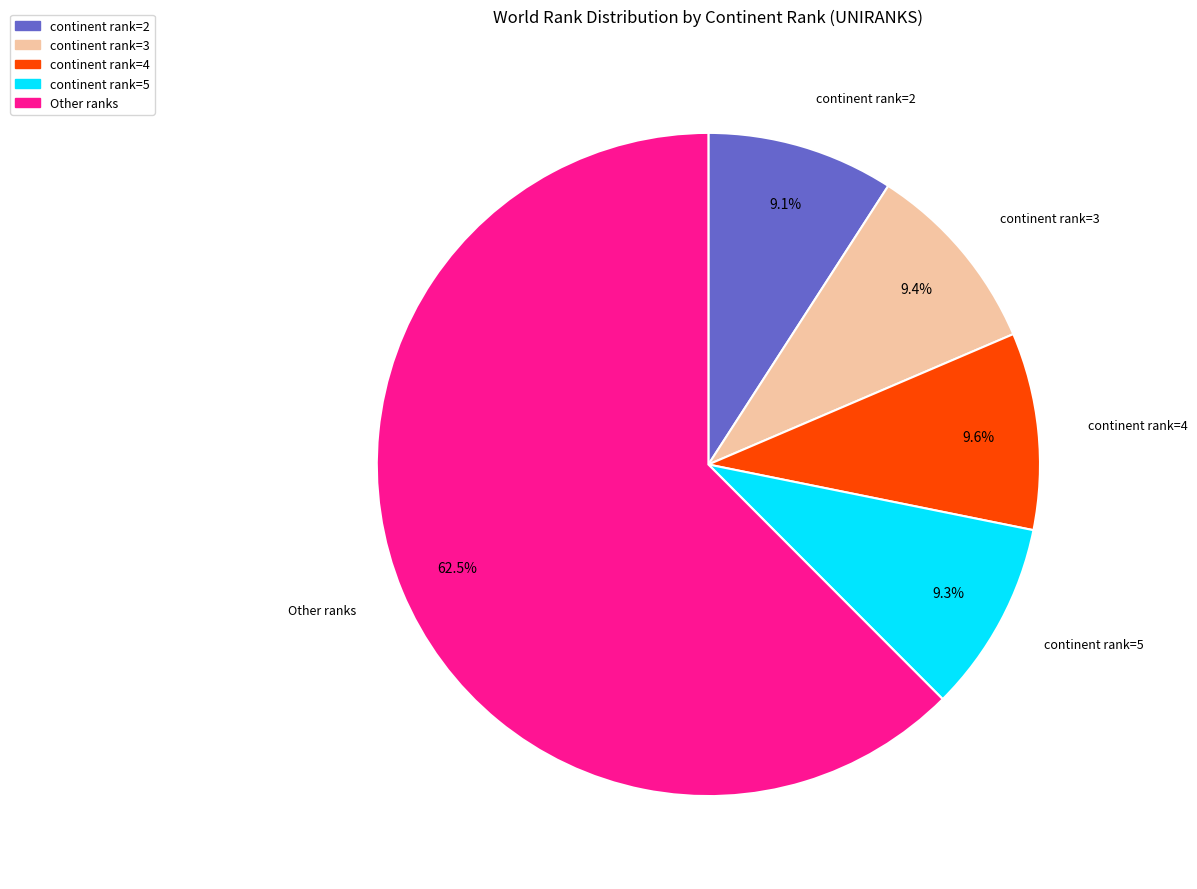

Is there a majority slice in this chart?

Yes